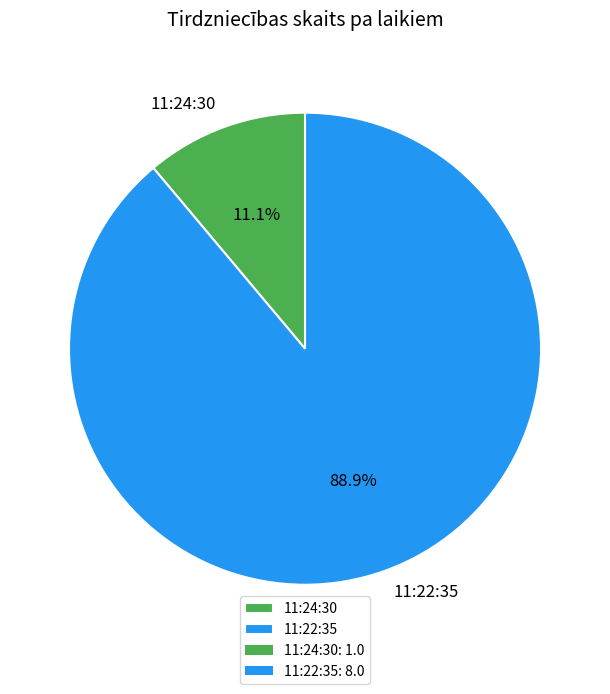

To the nearest percent, what percentage of the pie is 11:22:35?

89%